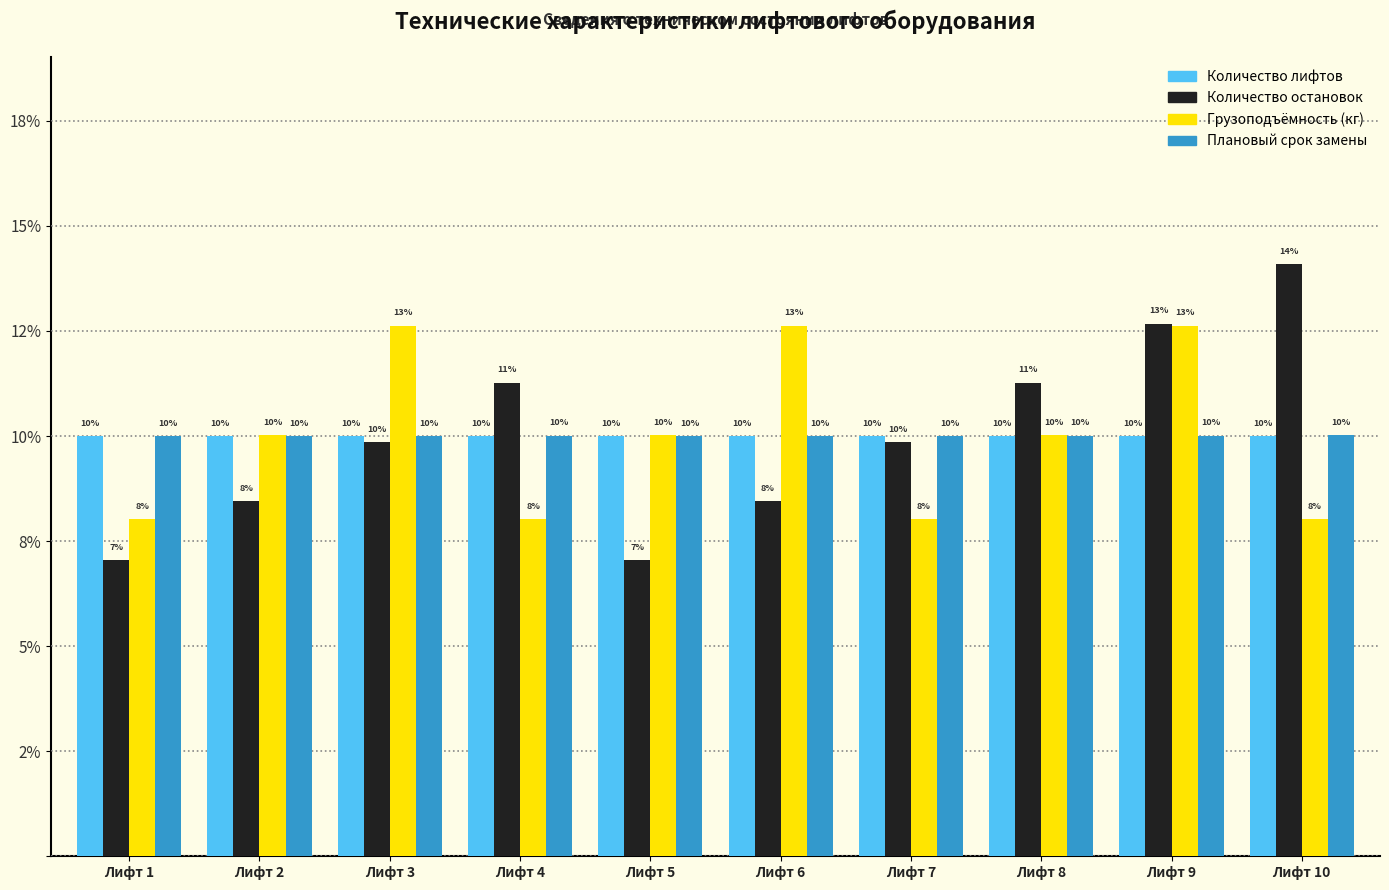

Are the bars horizontal?

No